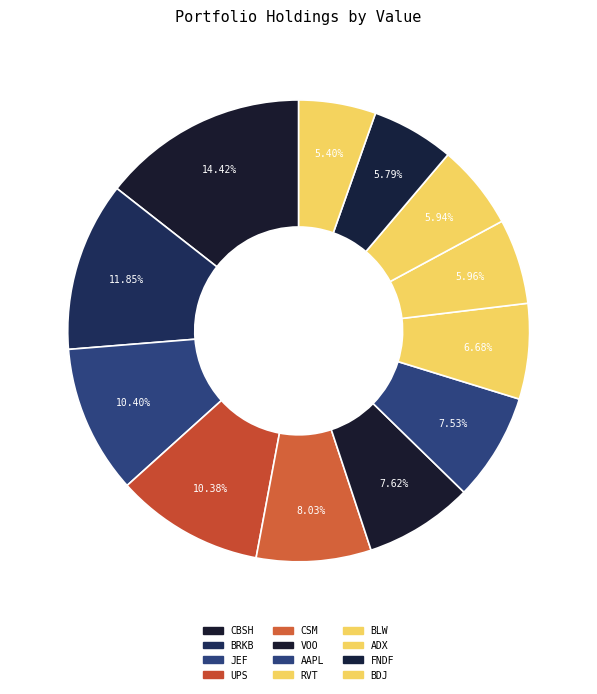

What is the change in value from UPS to RVT?

-2529000